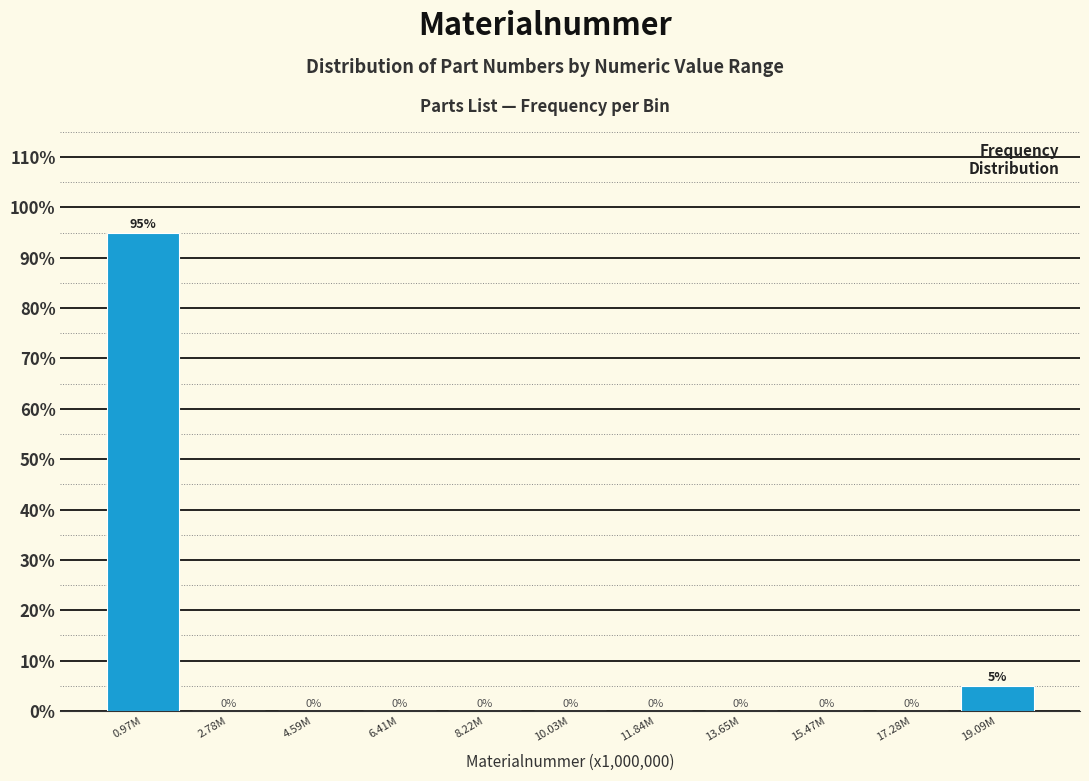

Reading right to left, extract all data points from this chart.

19.09M=5	17.28M=0	15.47M=0	13.65M=0	11.84M=0	10.03M=0	8.22M=0	6.41M=0	4.59M=0	2.78M=0	0.97M=95